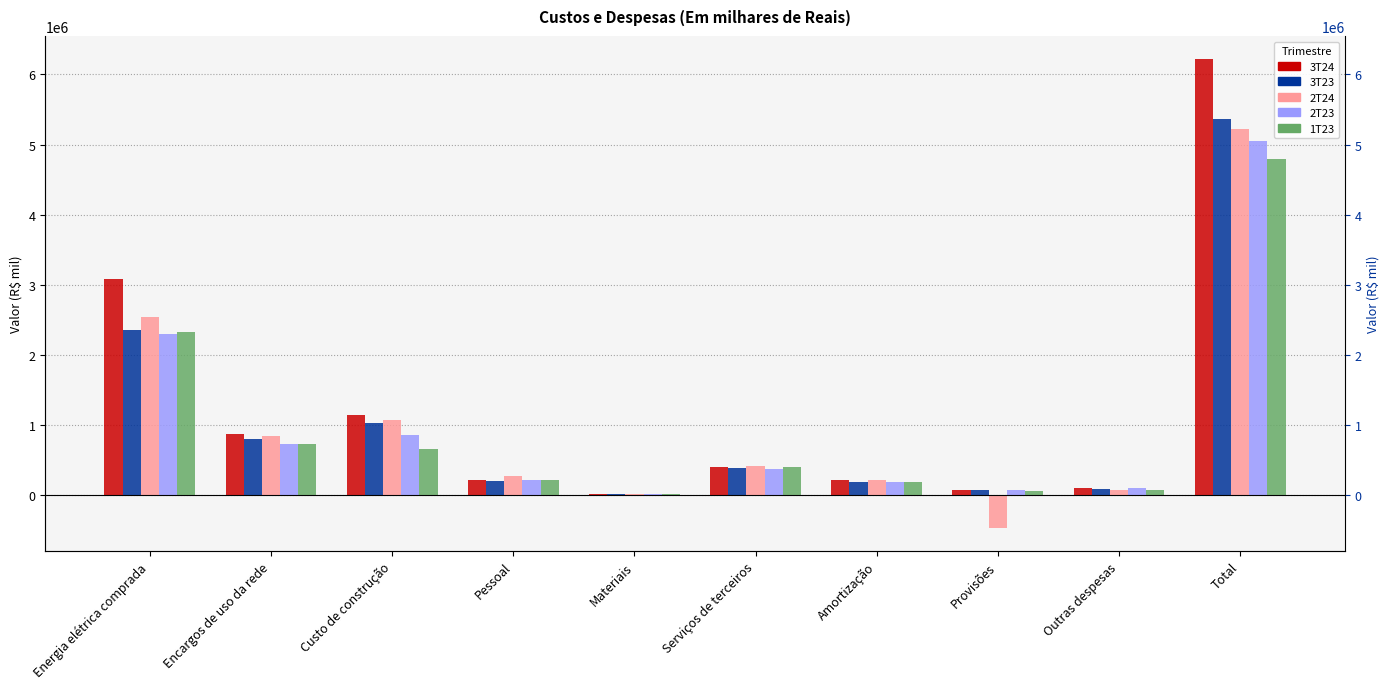

Is it true that 2T23 equals 25026 at Materiais?

True